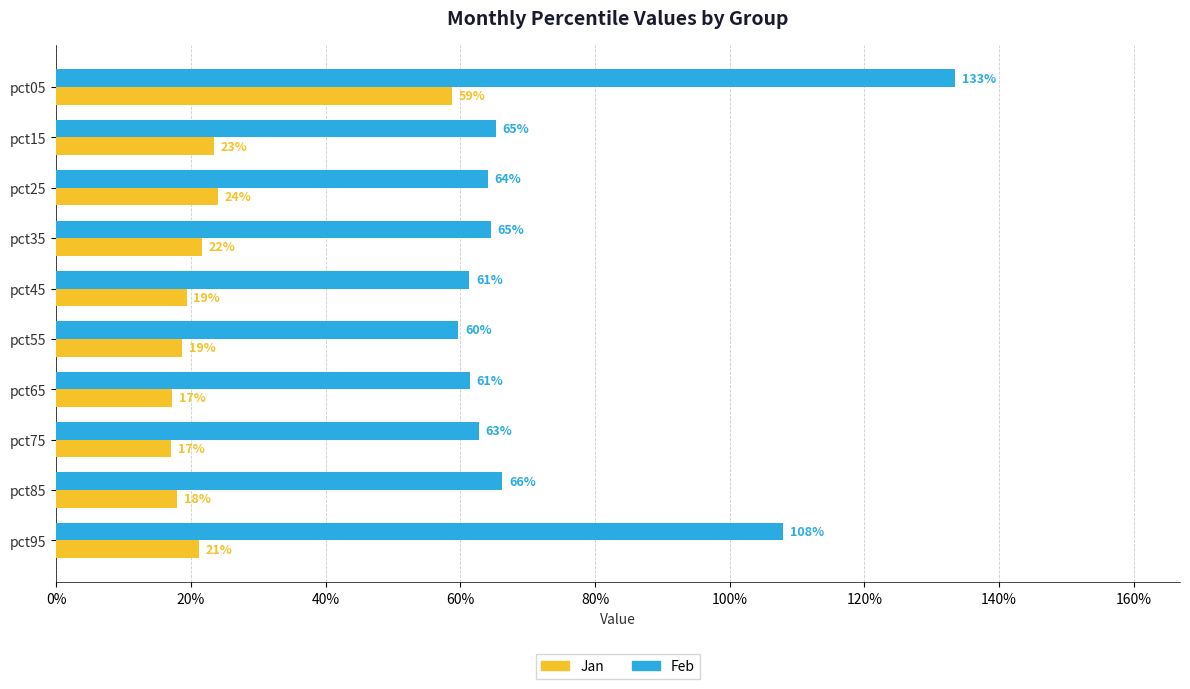

Reading right to left, list all the values displayed in this chart.

Jan: 0.2	0.2	0.2	0.2	0.2	0.2	0.2	0.2	0.2	0.6
Feb: 1.1	0.7	0.6	0.6	0.6	0.6	0.6	0.6	0.7	1.3